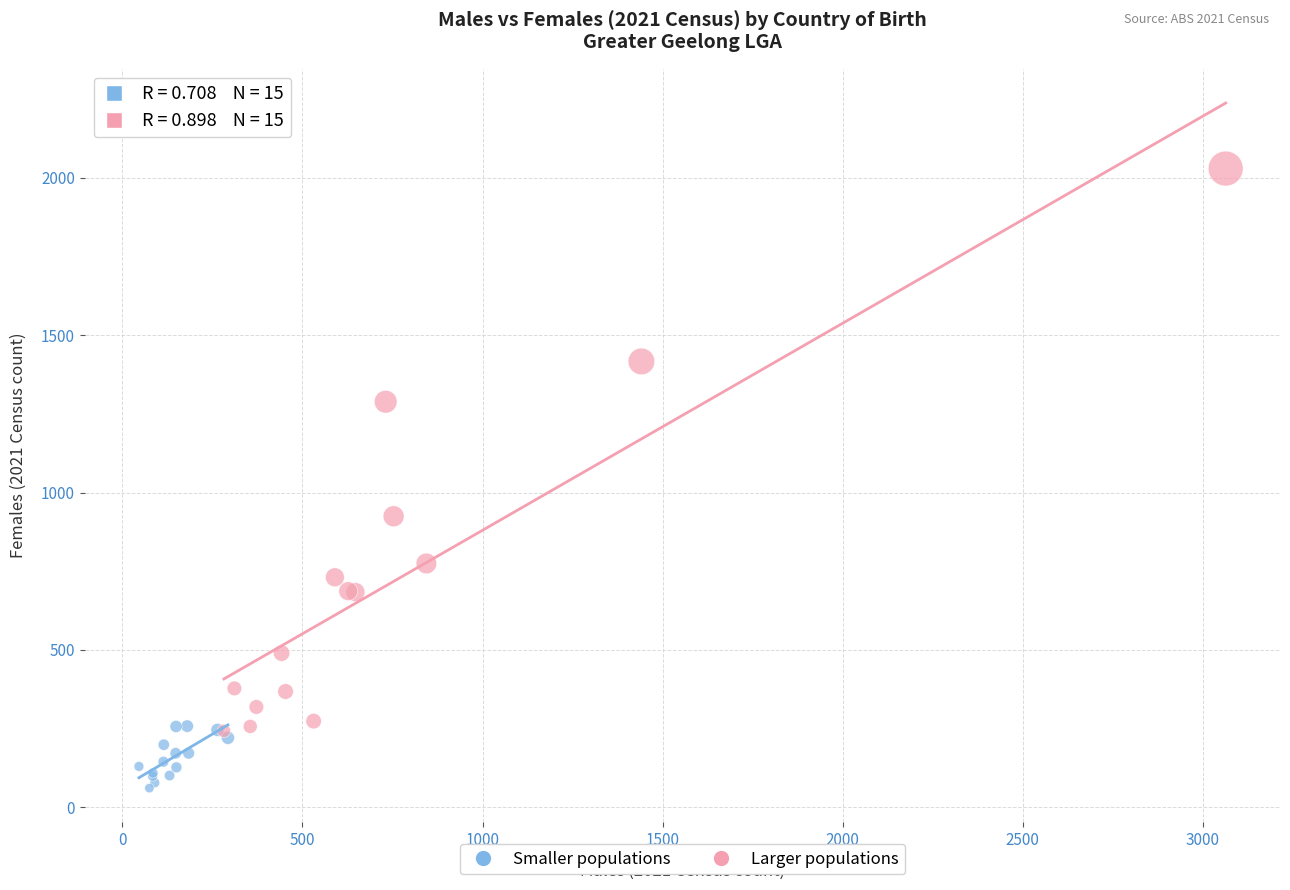

Which series has the widest spread of Y values?

Larger populations